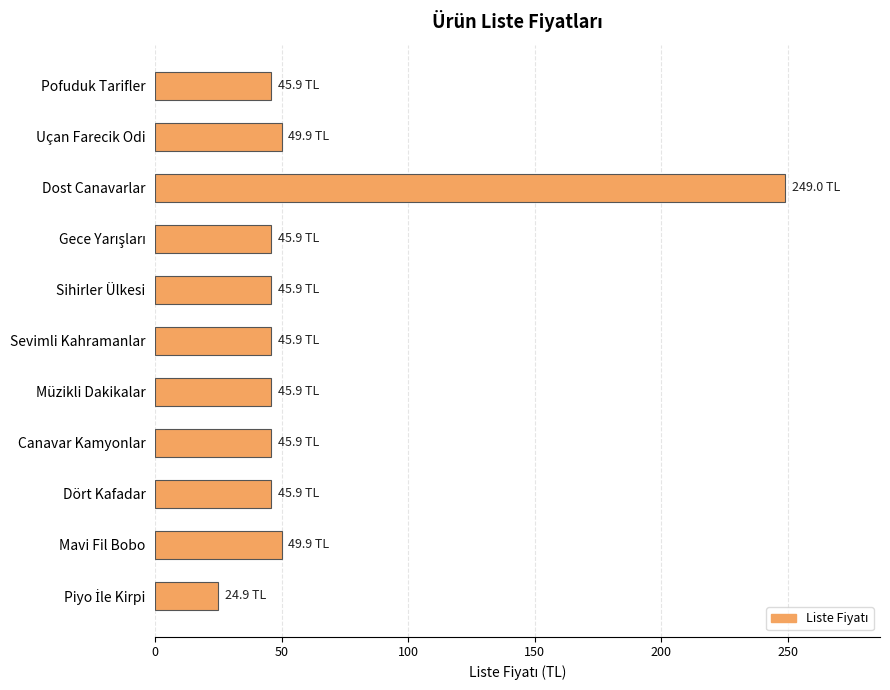

Count the number of categories in the chart.

11